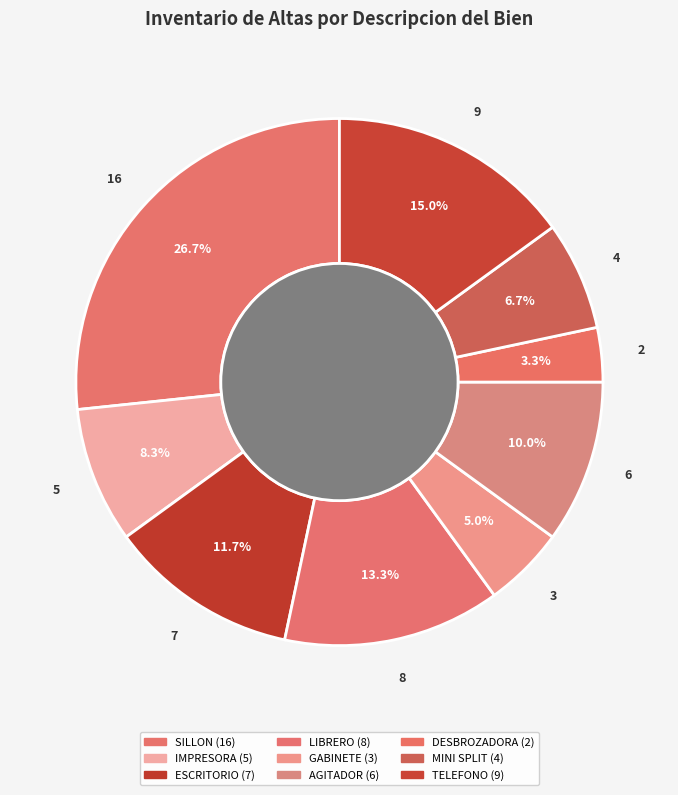

Does any single category account for the majority?

No